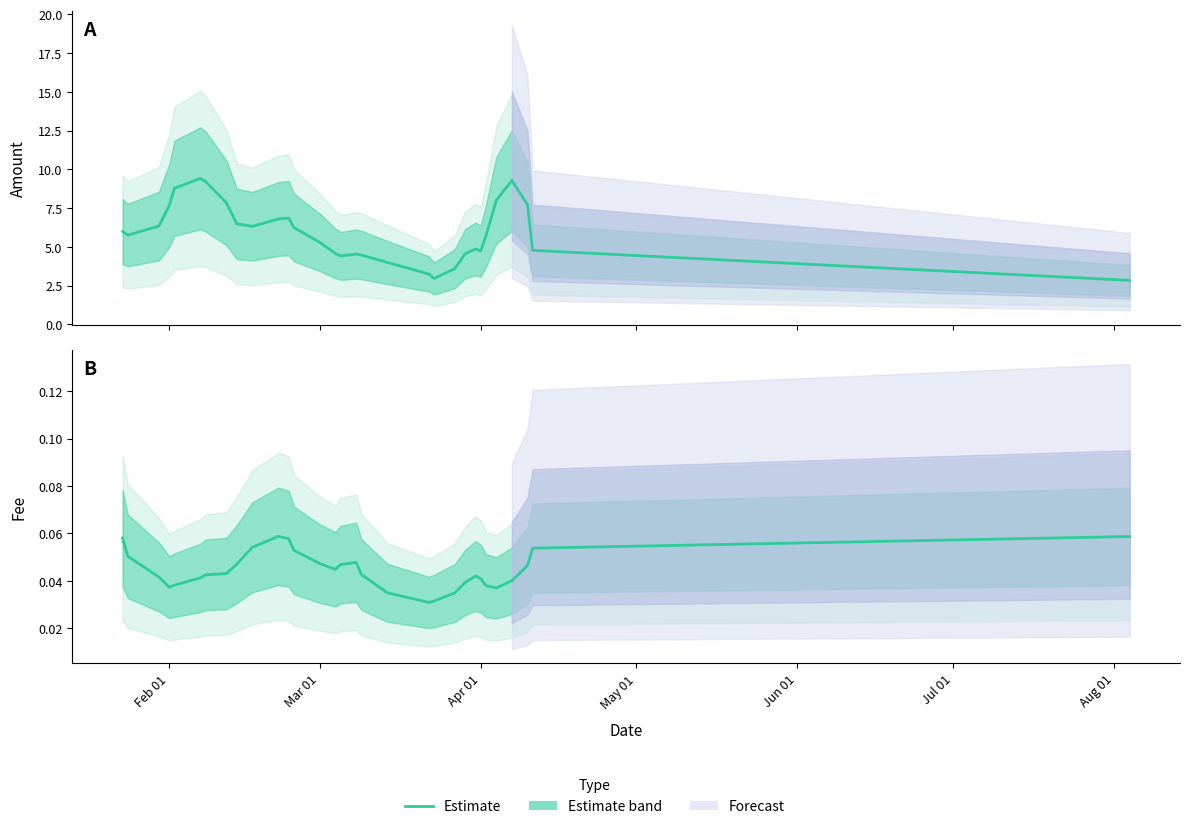

Reading left to right, what are all the values shown in this chart?

0.1	0.1	0.0	0.0	0.0	0.0	0.0	0.0	0.0	0.1	0.1	0.1	0.1	0.0	0.0	0.0	0.0	0.0	0.0	0.0	0.0	0.0	0.0	0.0	0.0	0.0	0.0	0.0	0.0	0.1	0.1